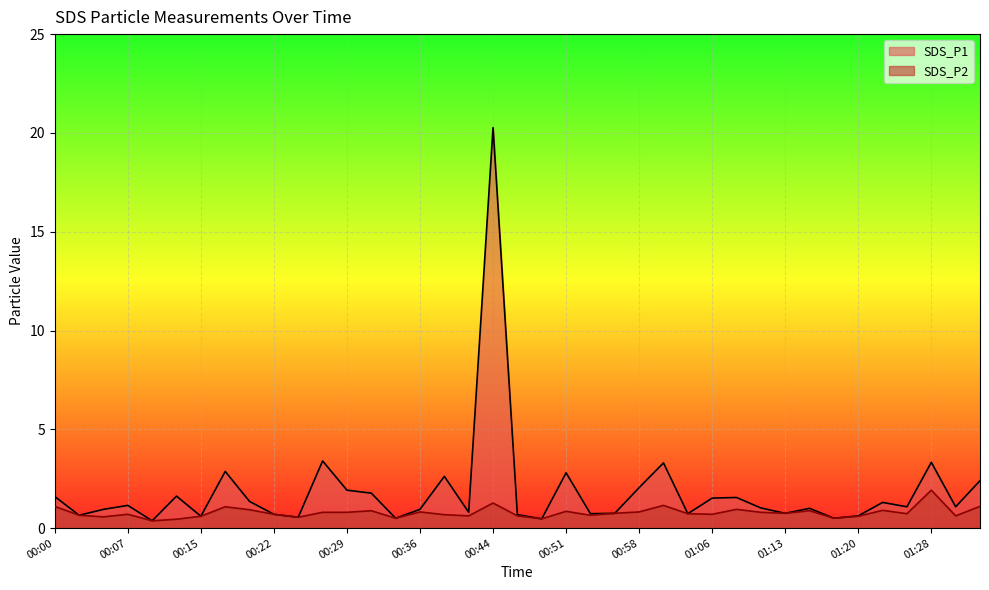

At how many categories does at least one series exceed 8?

1